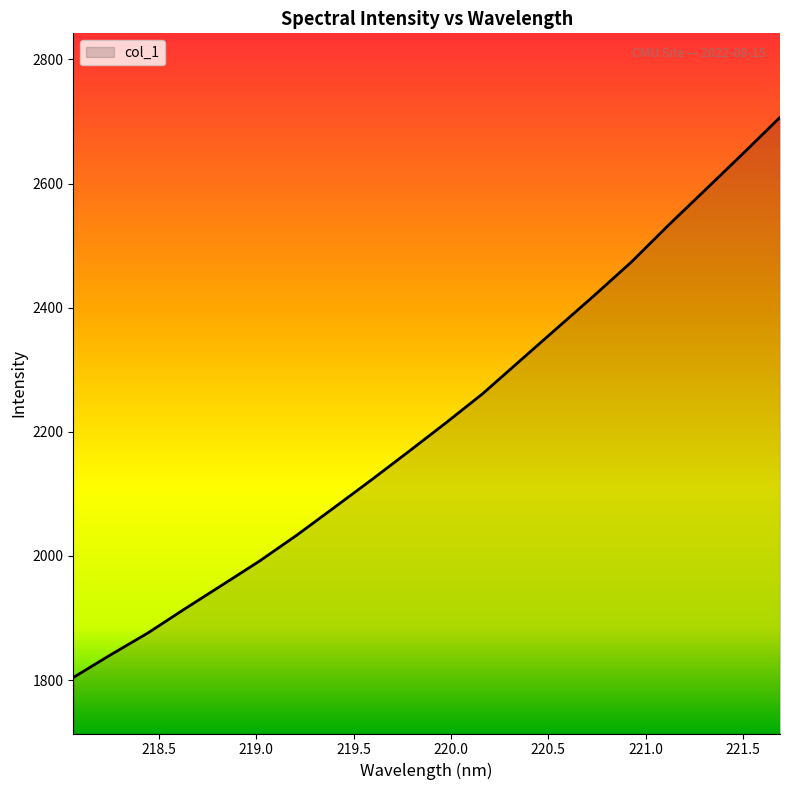

What is the minimum value shown in the chart?

1804.1